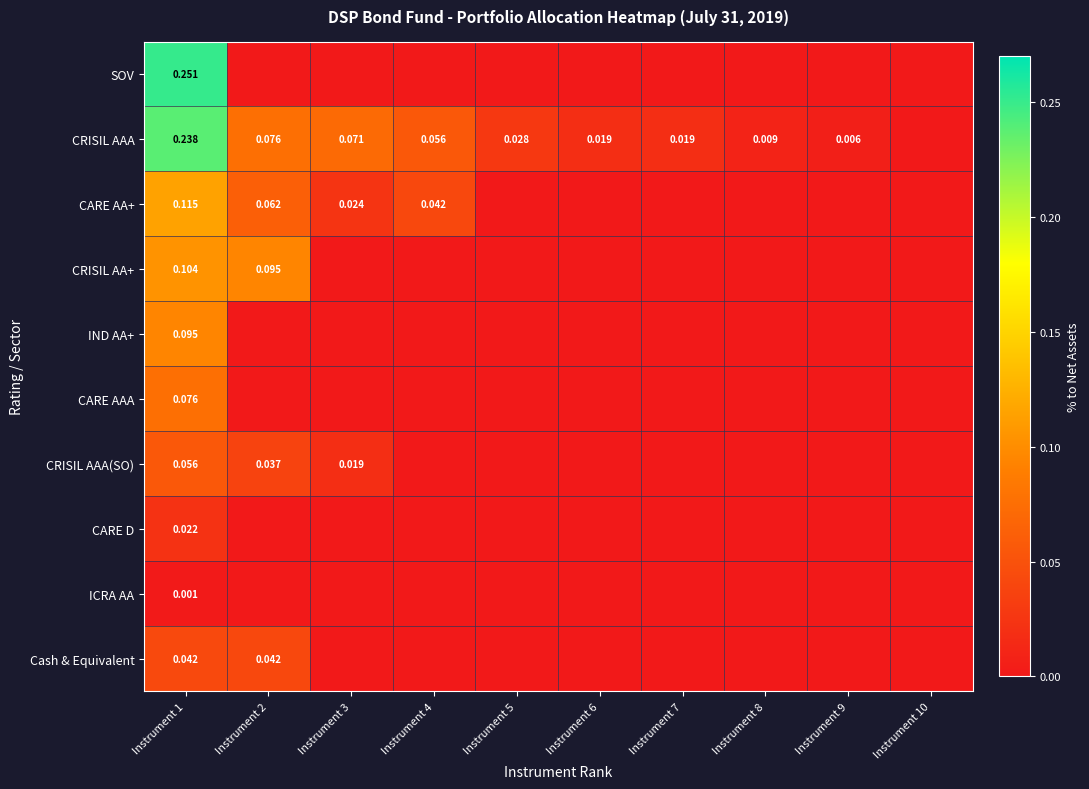

Where is CRISIL AAA(SO) nearest to the value 0?

Instrument 4